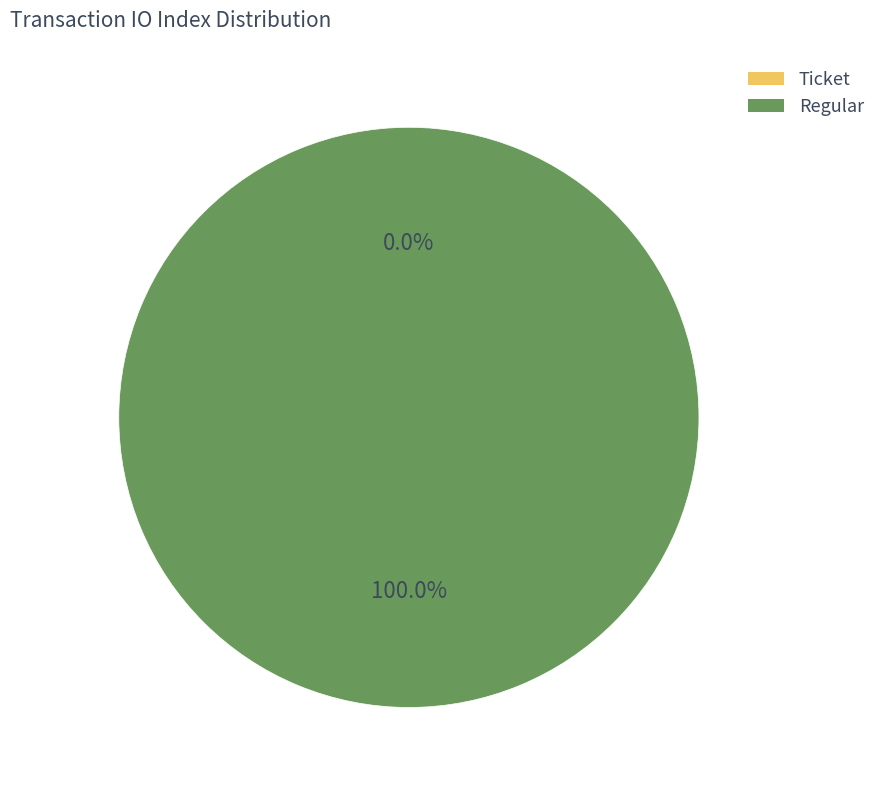

To the nearest percent, what is the average slice percentage?

50%